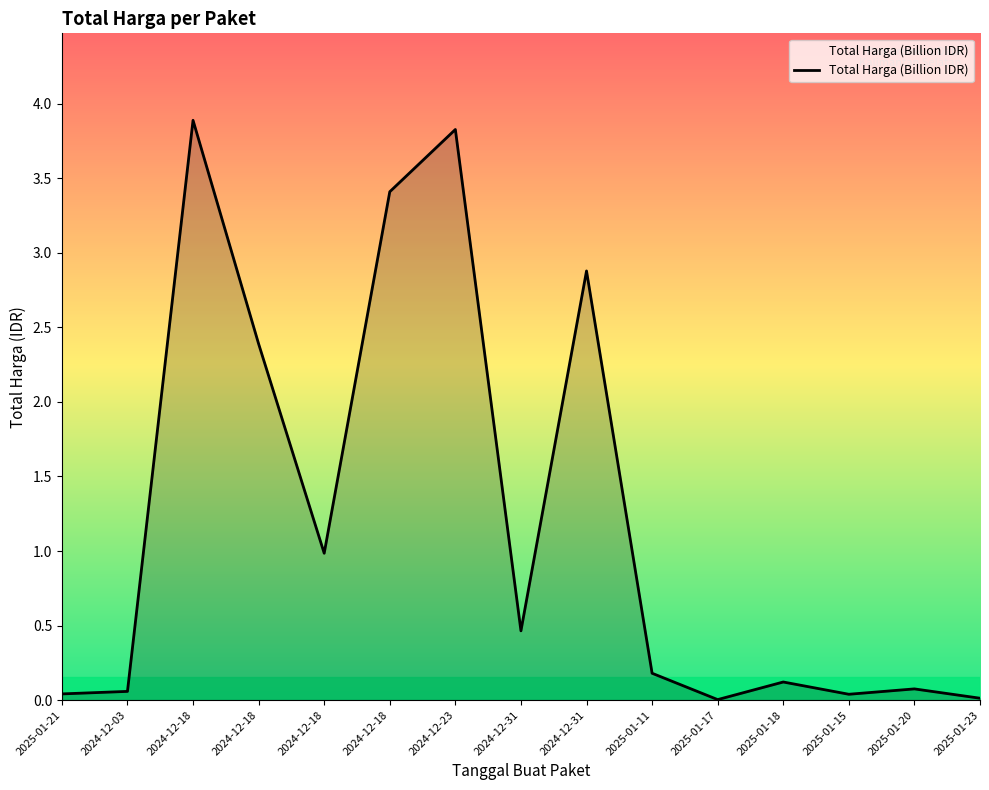

How many lines are shown in the chart?

1